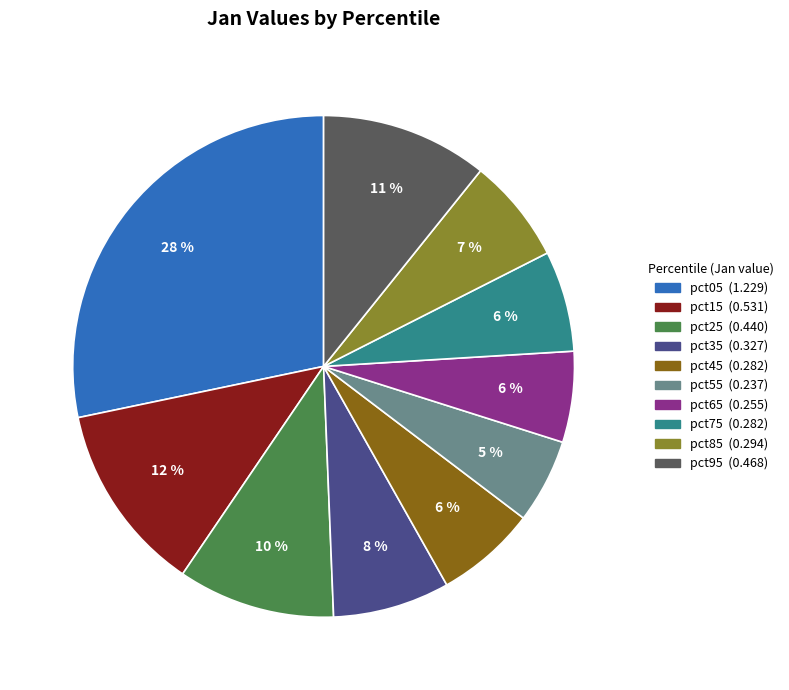

To the nearest percent, what is the combined percentage of pct35 and pct75?

14%